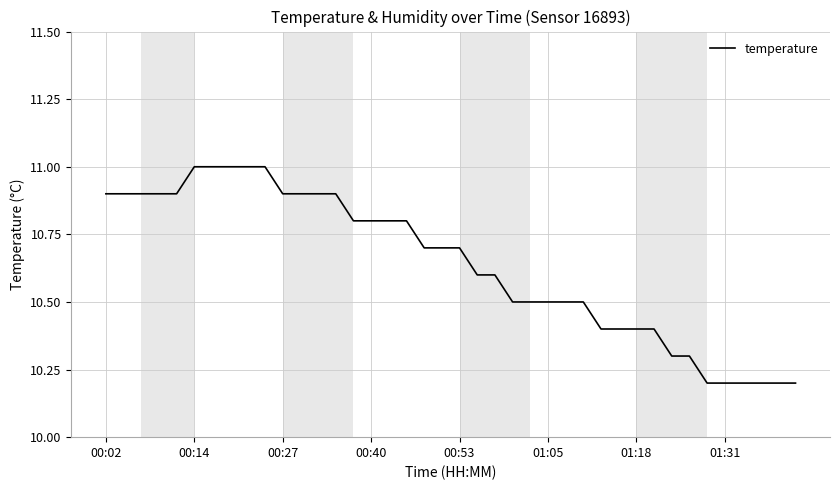

What is the minimum value shown in the chart?

10.2